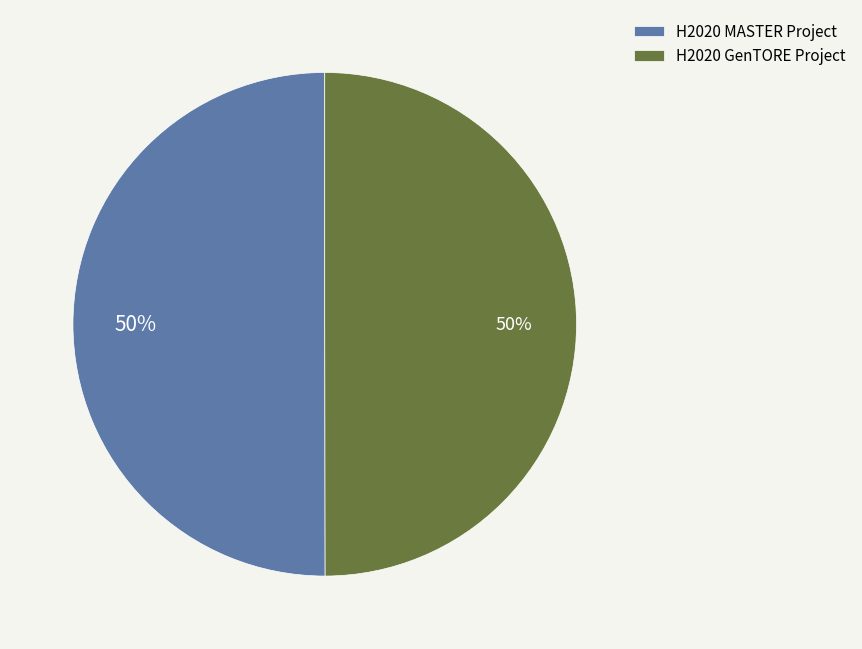

To the nearest percent, what is the combined percentage of H2020 GenTORE Project and H2020 MASTER Project?

100%